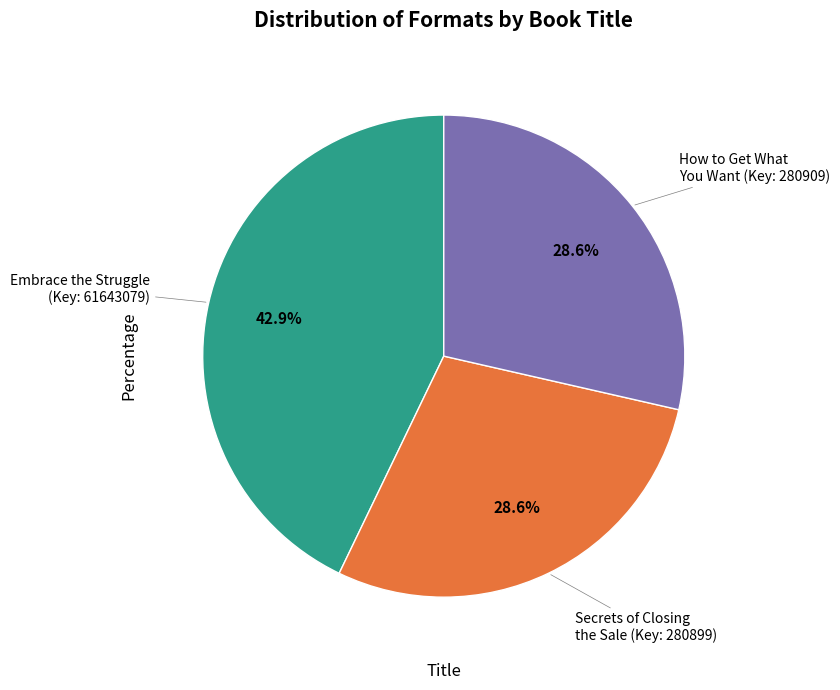

Does any single category account for the majority?

No